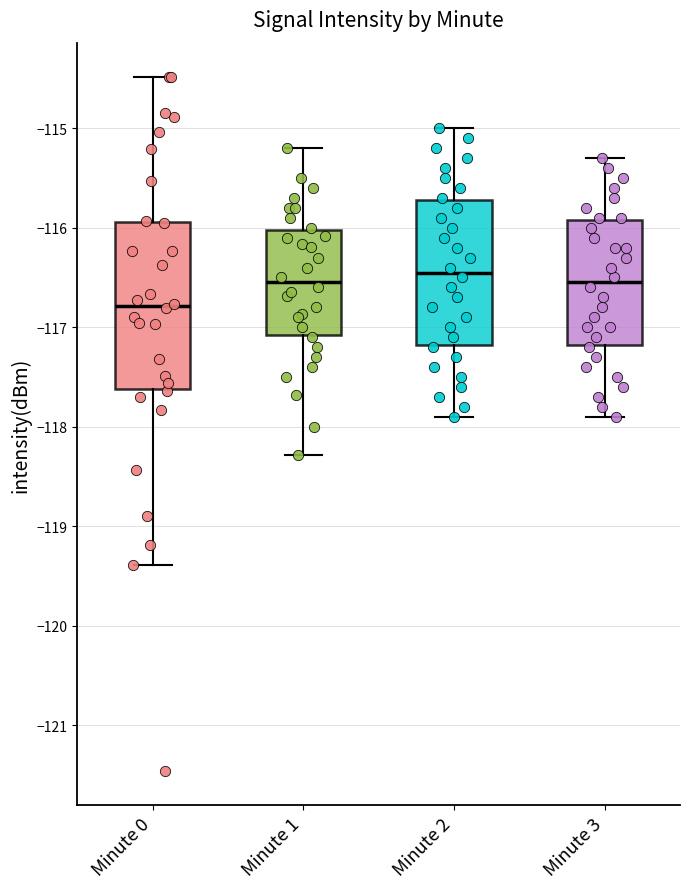

Reading left to right, transcribe this box plot: for each box, give where its median line is, the range the box spans, and where its two whiskers end, as read against the y-axis. The values are not printed on the chart, so give them approximately, as read against the axis.

Minute 0: median -116.8, box -117.6 to -115.9, whiskers -119.4 to -114.5
Minute 1: median -116.5, box -117.1 to -116.0, whiskers -118.3 to -115.2
Minute 2: median -116.4, box -117.2 to -115.7, whiskers -117.9 to -115.0
Minute 3: median -116.5, box -117.2 to -115.9, whiskers -117.9 to -115.3